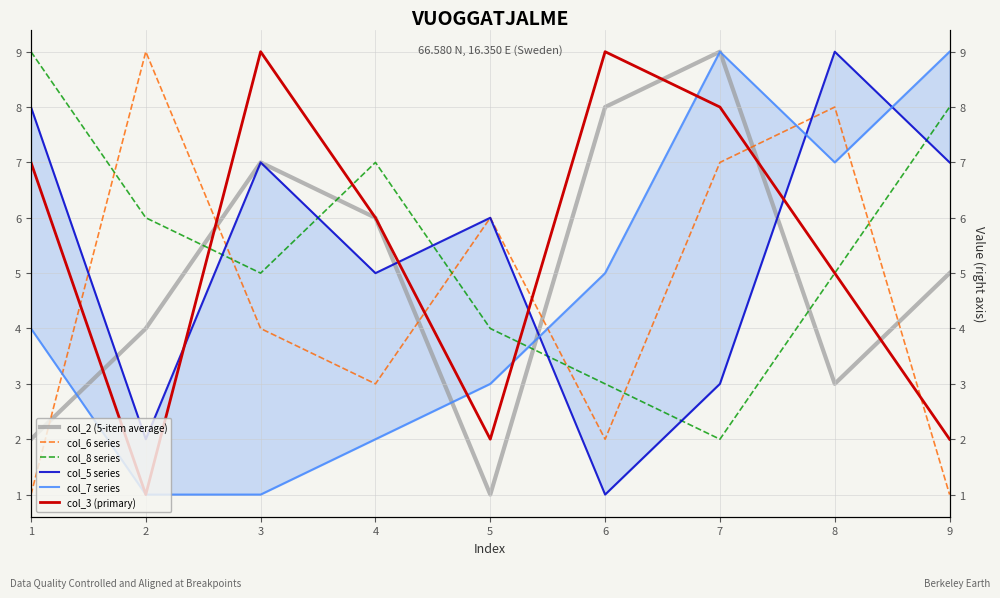

Reading left to right, list all the values displayed in this chart.

col_2 (5-item average): 2	4	7	6	1	8	9	3	5
col_6 series: 1	9	4	3	6	2	7	8	1
col_8 series: 9	6	5	7	4	3	2	5	8
col_5 series: 8	2	7	5	6	1	3	9	7
col_7 series: 4	1	1	2	3	5	9	7	9
col_3 (primary): 7	1	9	6	2	9	8	5	2